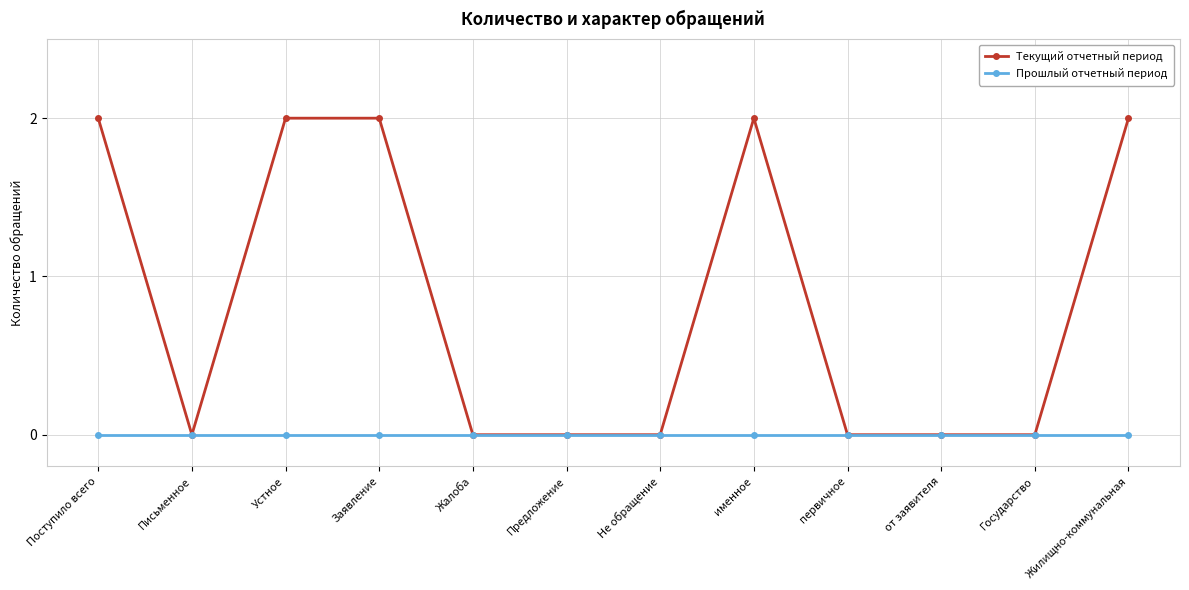

Does the chart display data point markers on the line(s)?

Yes